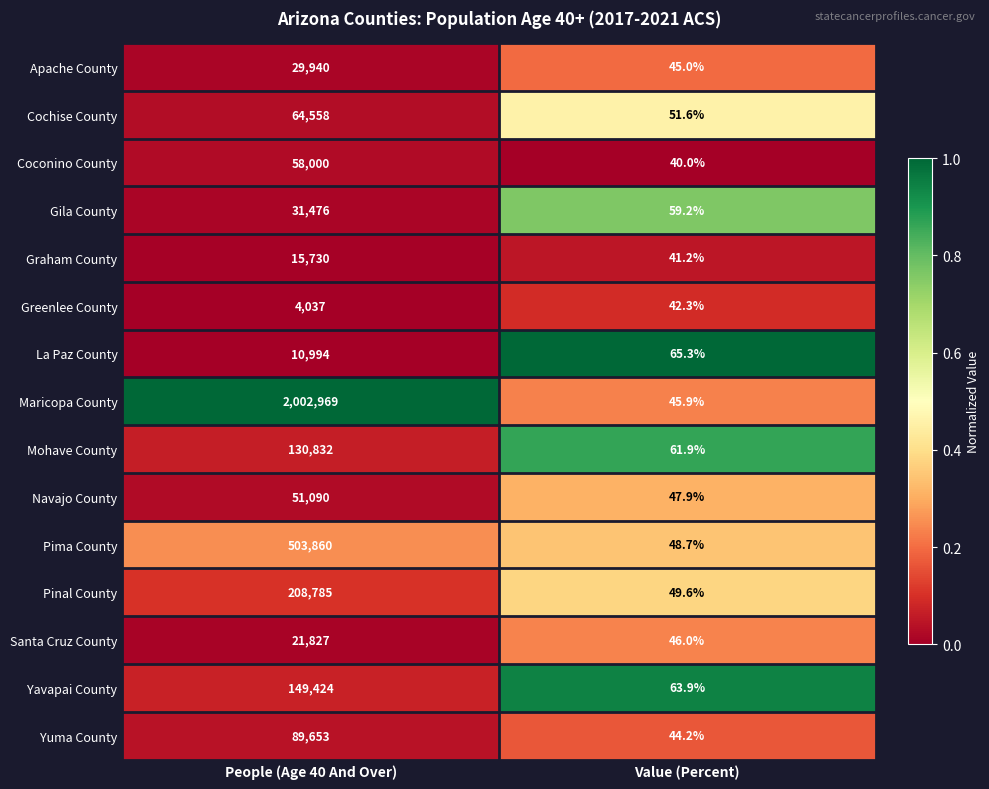

What is the sum of the Pima County values at Value (Percent) and People (Age 40 And Over)?

503908.7